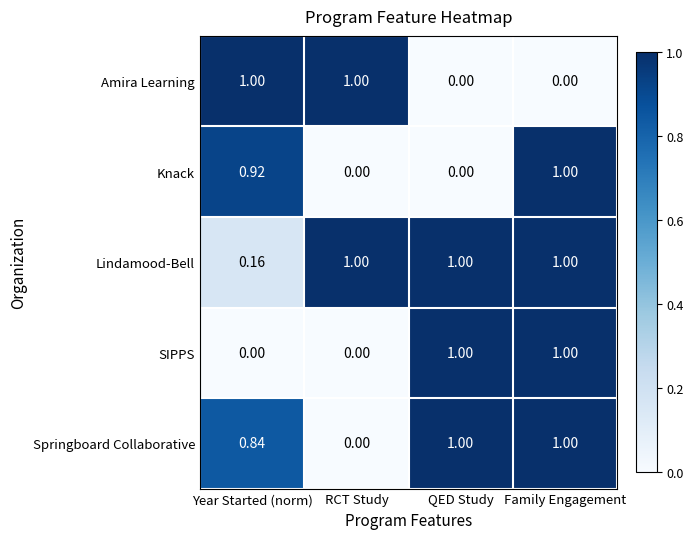

Is the value of SIPPS at QED Study greater than the value of Amira Learning at QED Study?

Yes